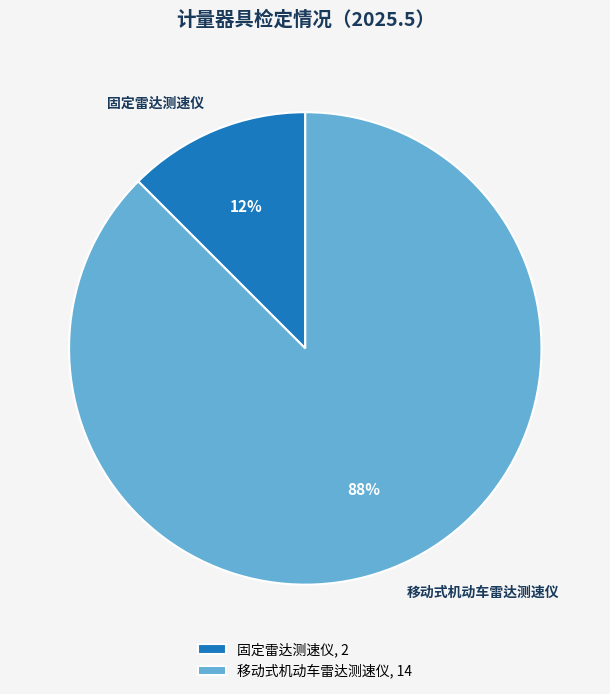

How many slices are in this pie chart?

2